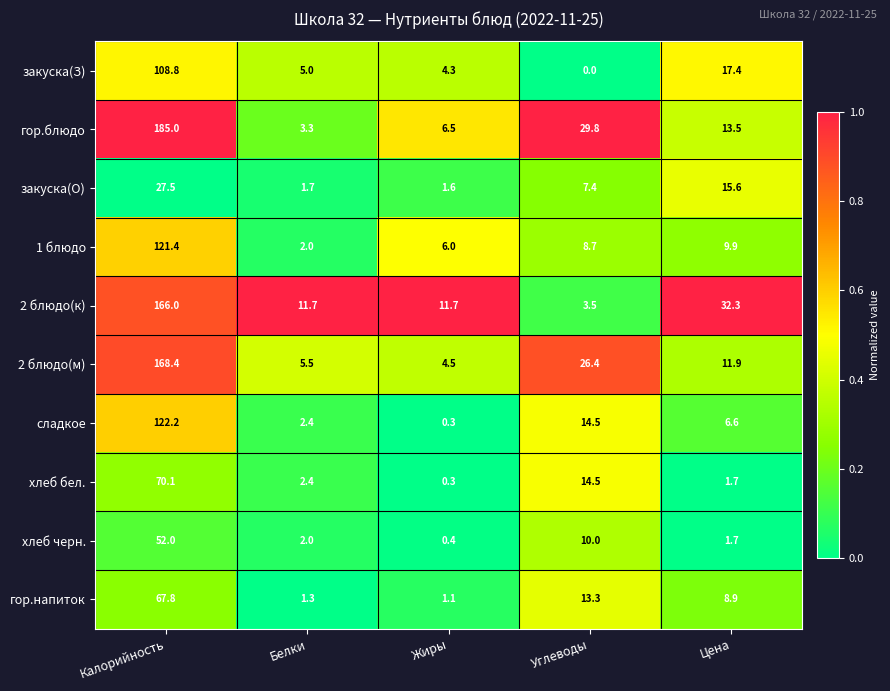

How many values in the сладкое series are below 6?

2